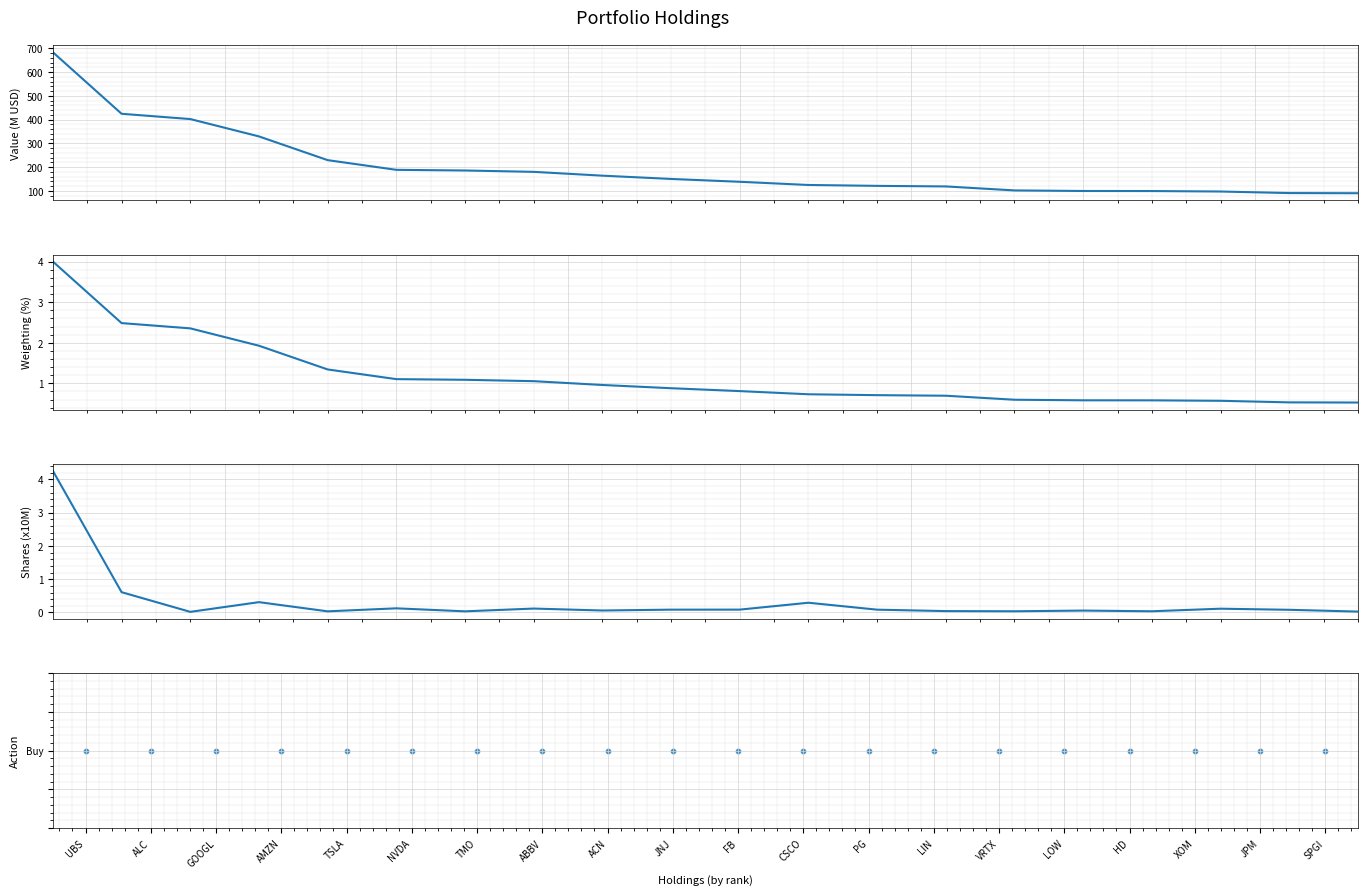

Is the value of Value (M USD) at CSCO greater than the value of Shares (x10M) at NVDA?

Yes